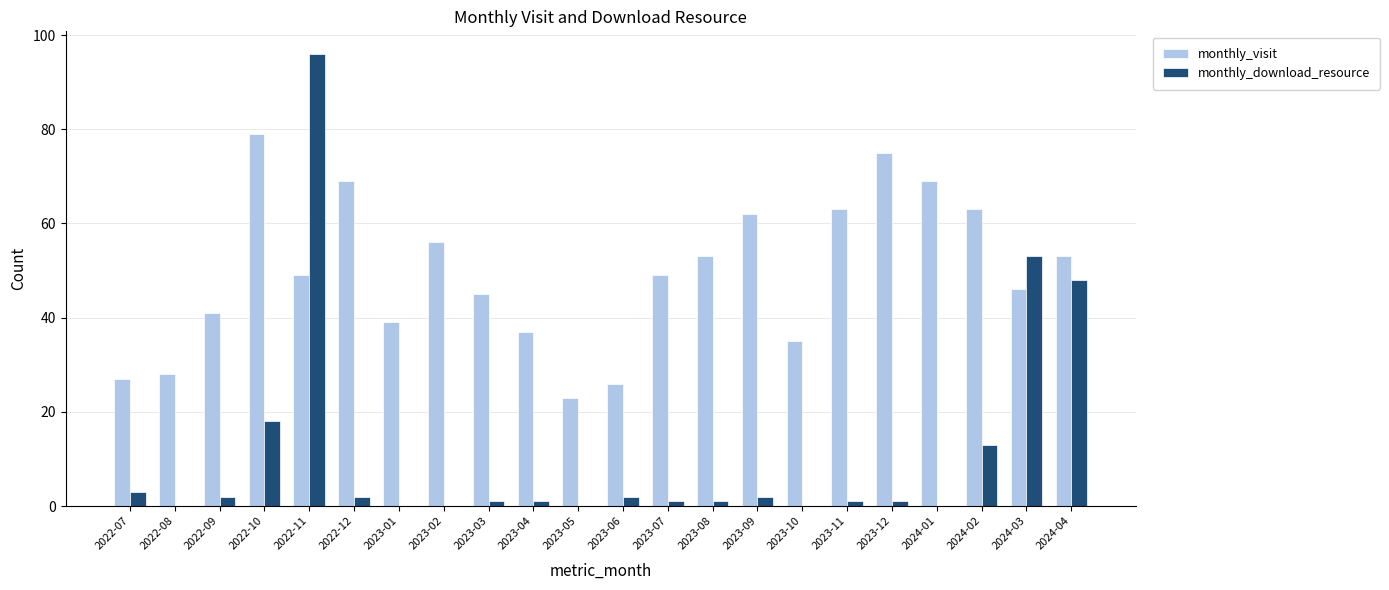

Are the bars horizontal?

No